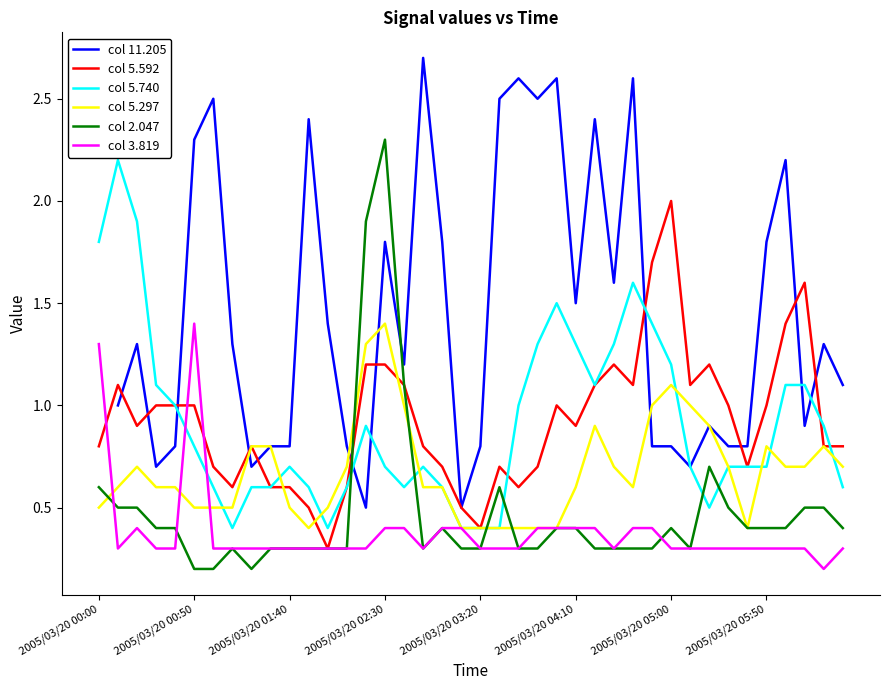

Which category has the lowest value in the col 3.819 series?

38